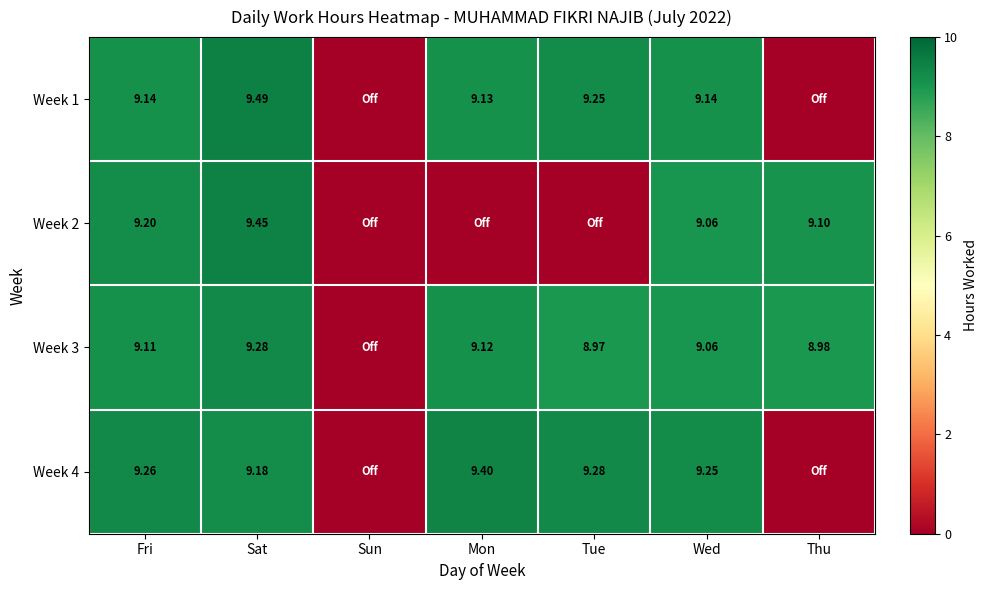

At which category is the sum across all series the highest?

Sat